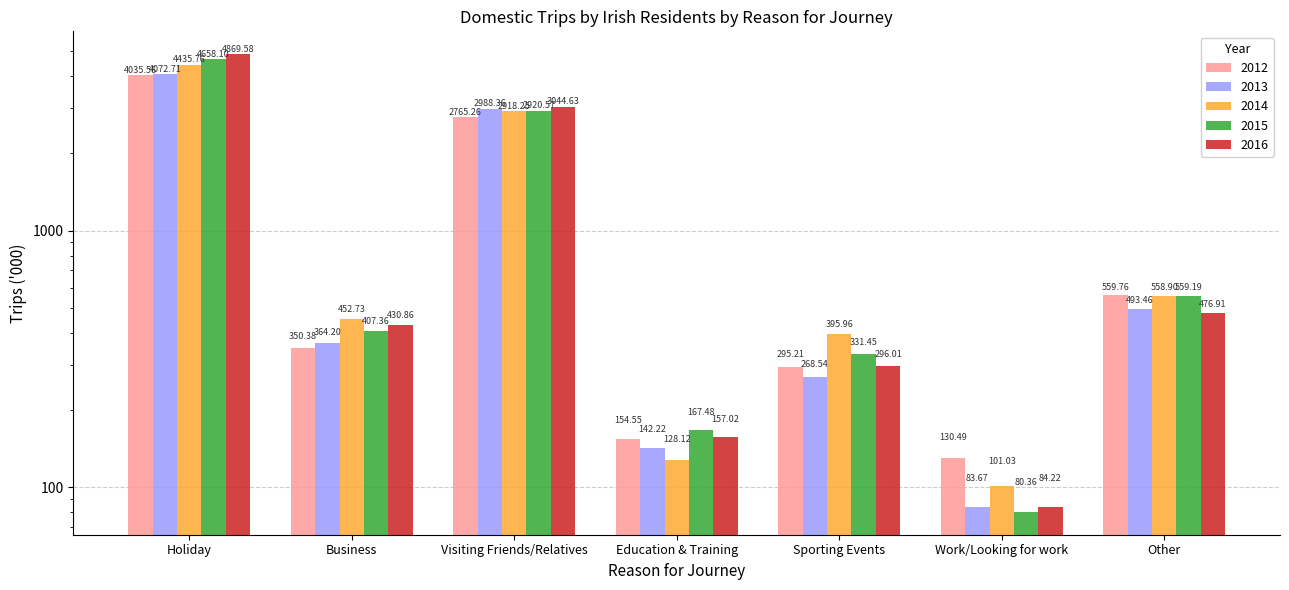

The 2012 series shows 98.6 at Business. True or false?

False